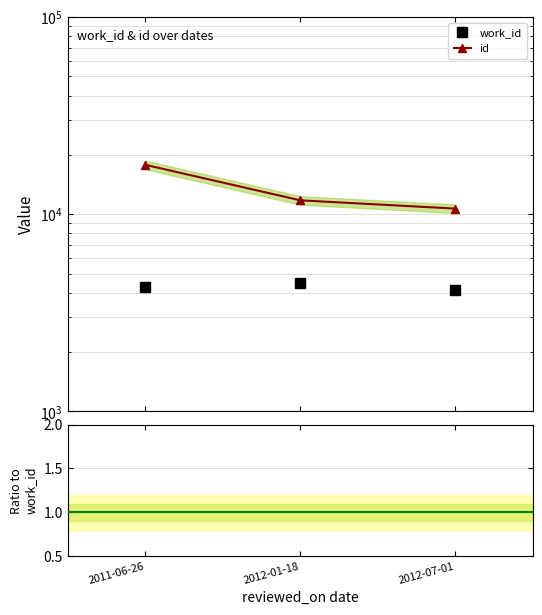

At how many categories does at least one series exceed 2164?

3